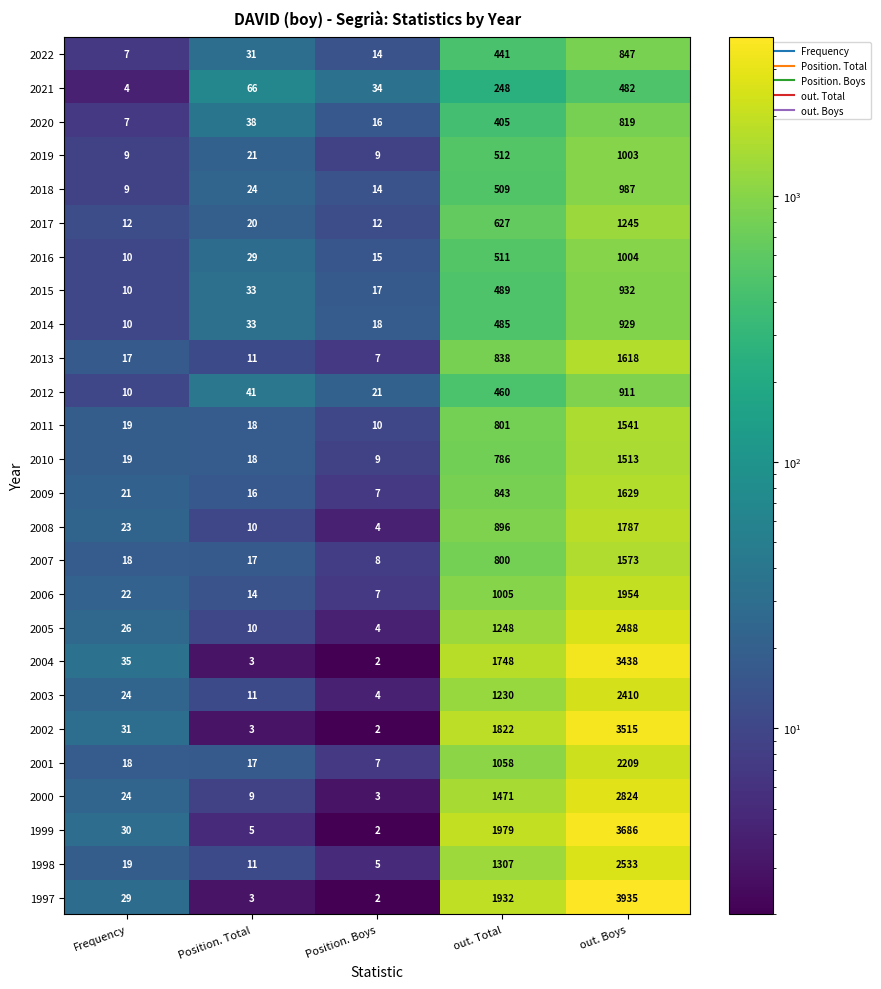

At how many categories does at least one series exceed 2757?

1